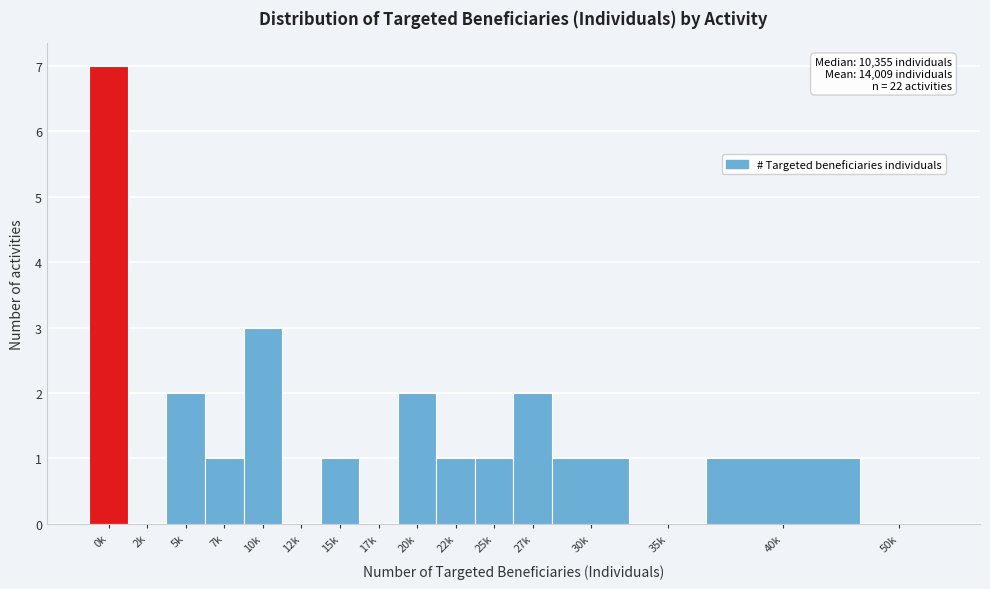

Reading right to left, list all the values displayed in this chart.

50k=0	40k=1	35k=0	30k=1	27k=2	25k=1	22k=1	20k=2	17k=0	15k=1	12k=0	10k=3	7k=1	5k=2	2k=0	0k=7